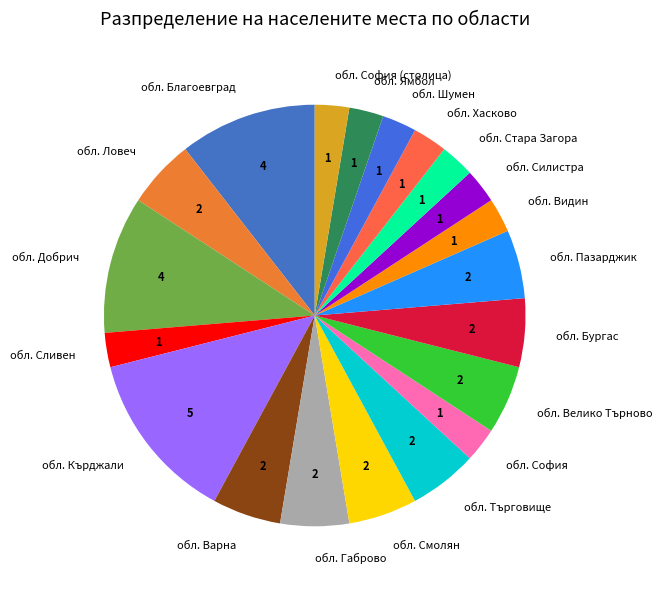

Is it true that обл. Шумен is 3% of the pie?

True